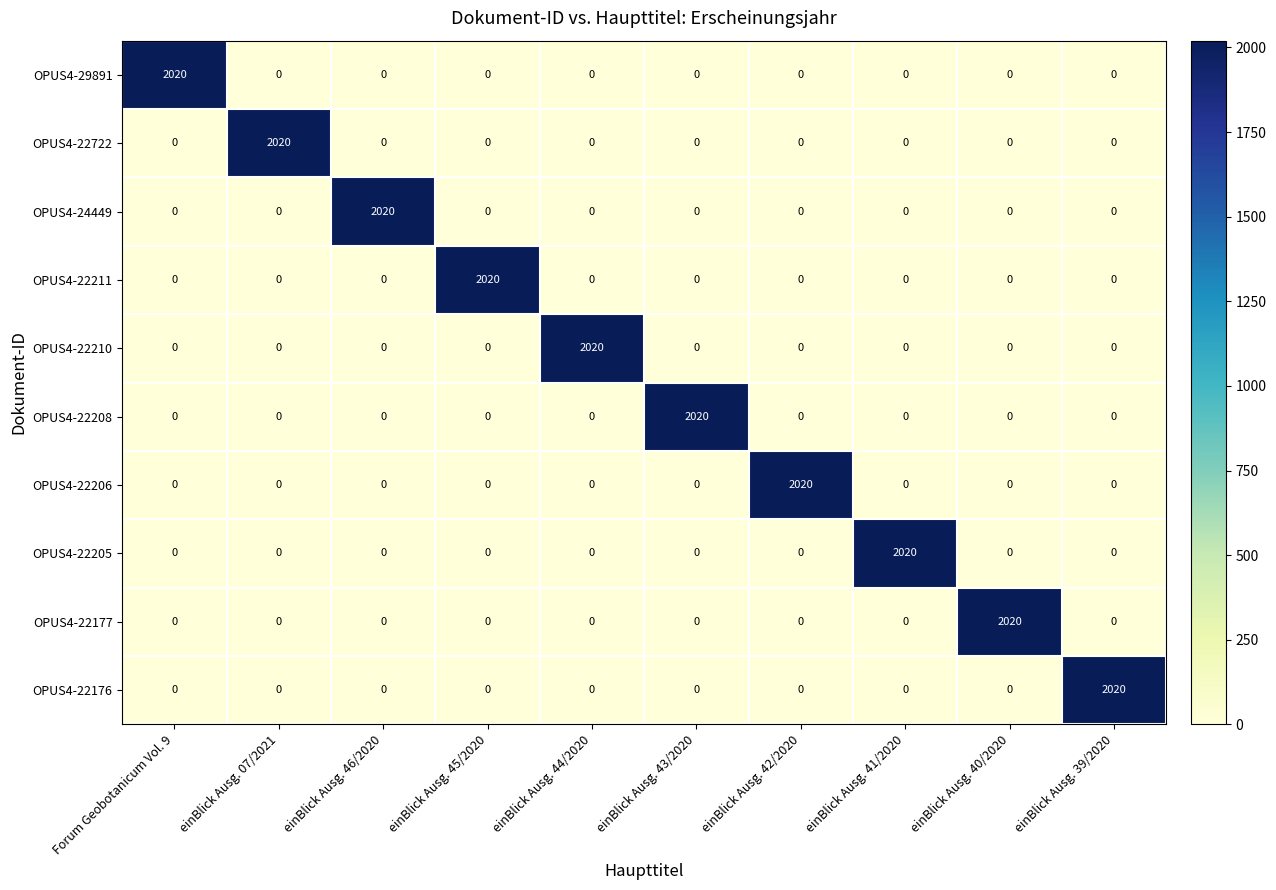

At how many categories does at least one series exceed 292?

10